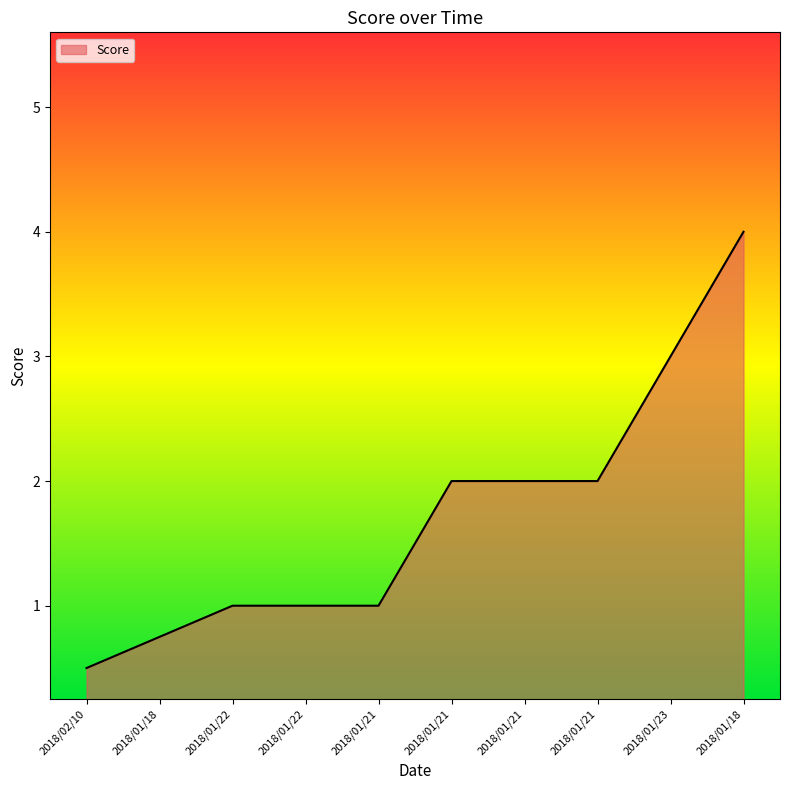

What is the label of the 10th point from the right?

2018/02/10